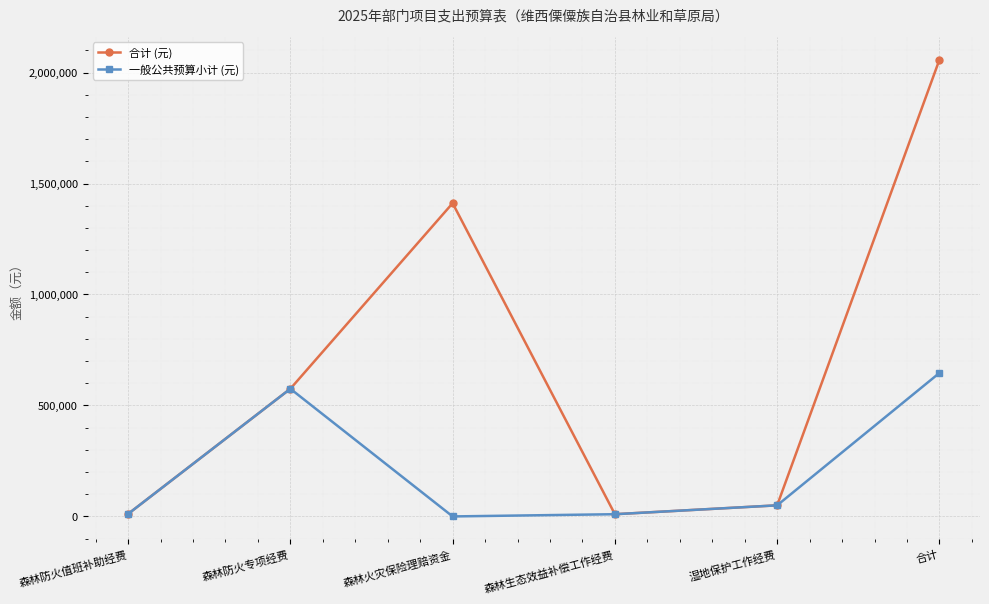

The value of 一般公共预算小计 (元) at 森林防火专项经费 is 575200. True or false?

True